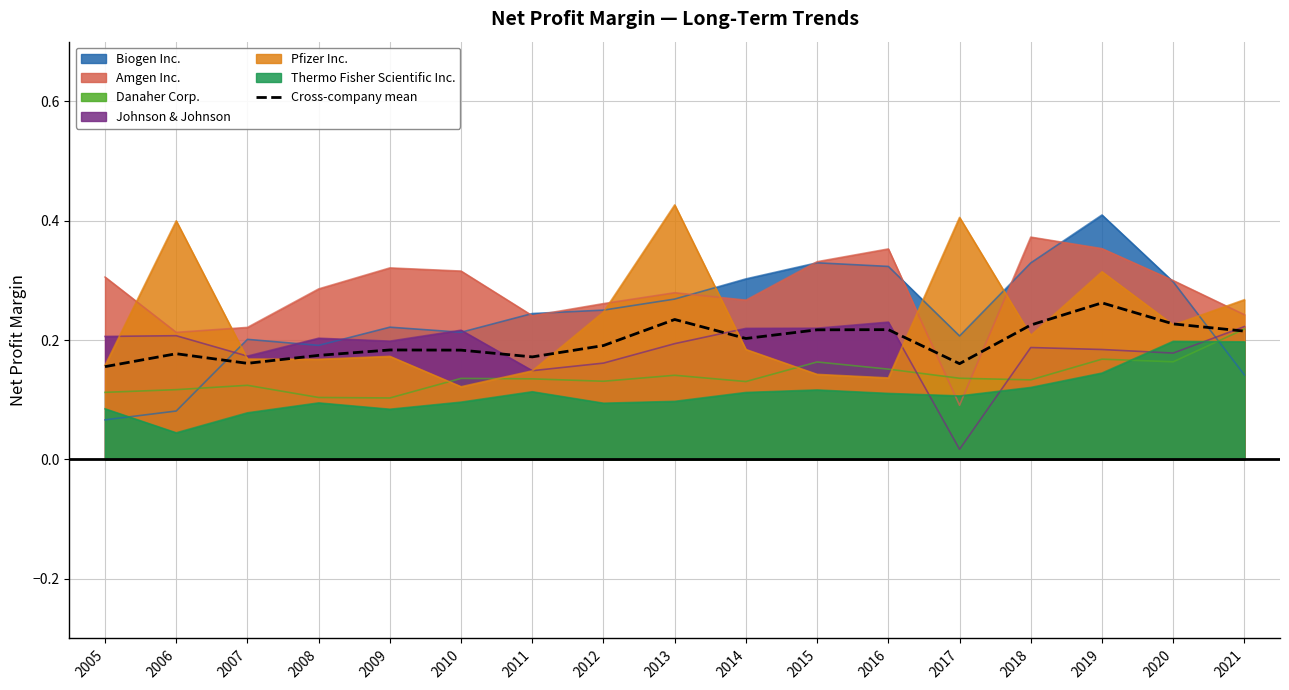

What is the average value?

0.2